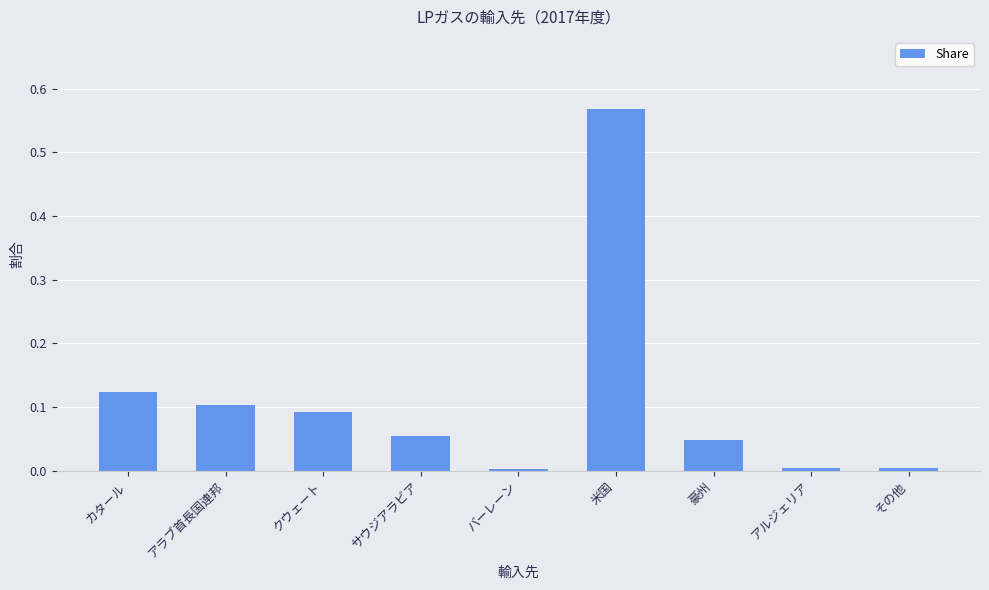

Which label corresponds to the largest value in the chart?

米国